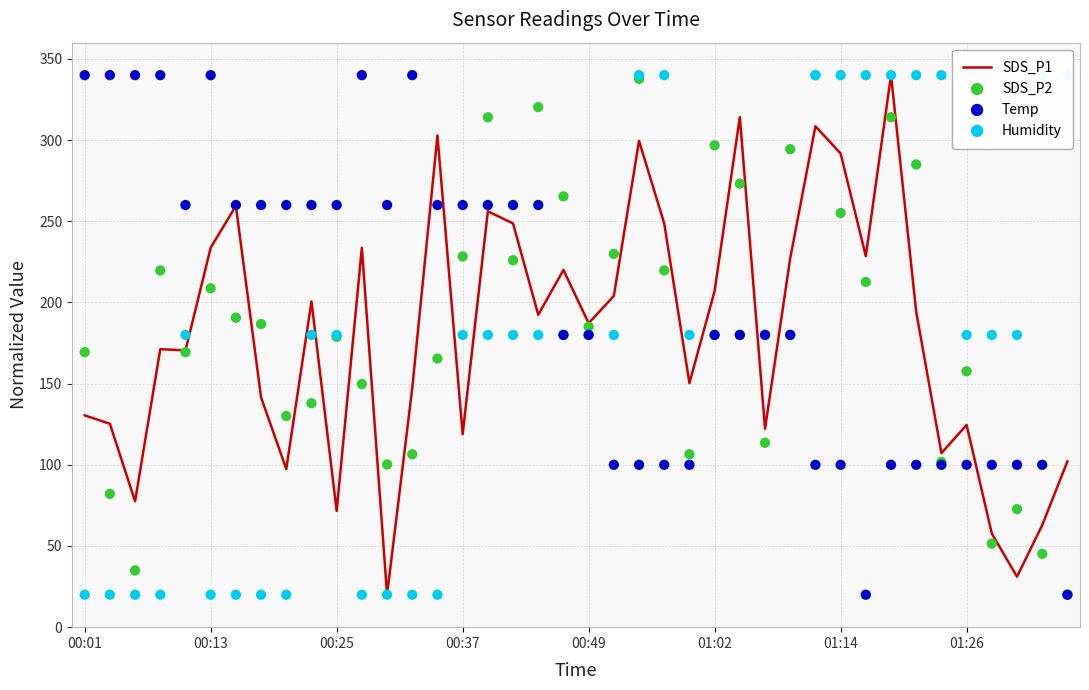

Which series reaches the minimum Y coordinate?

SDS_P1